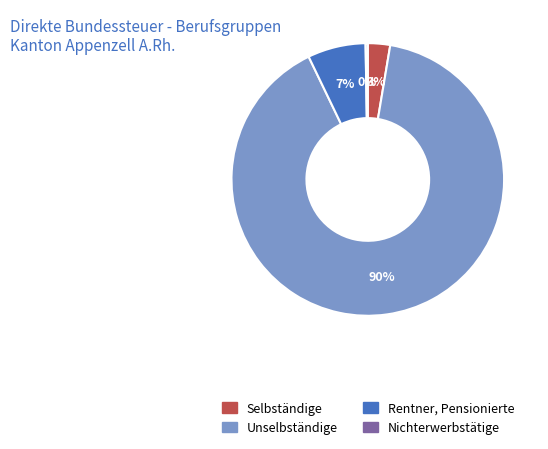

Between Unselbständige and Rentner, Pensionierte, which is larger?

Unselbständige